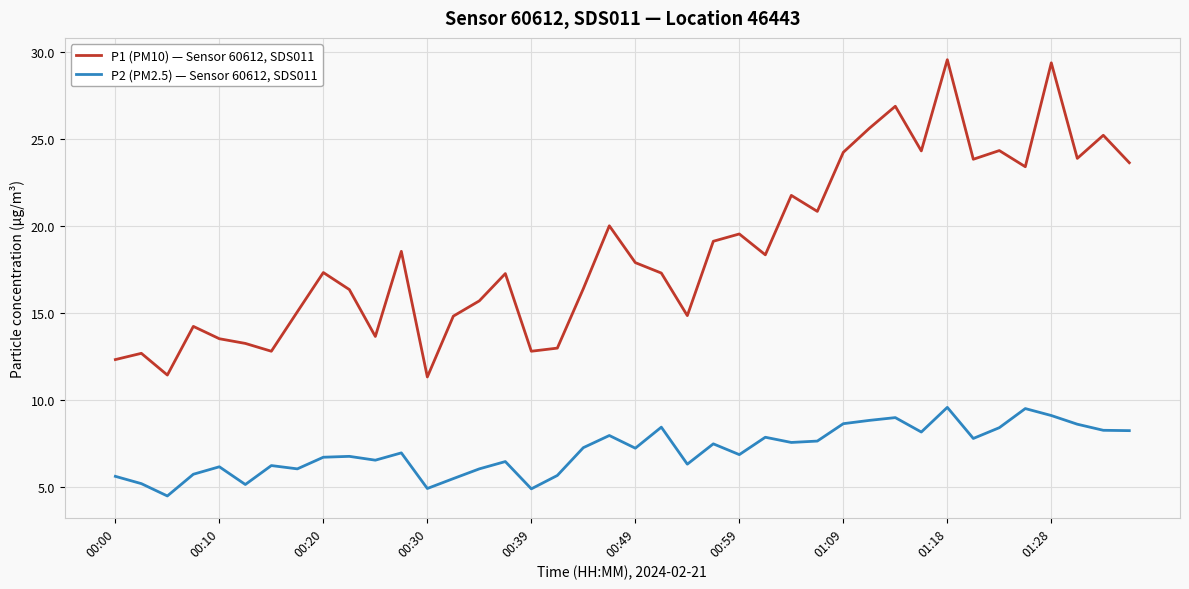

What is the difference between the maximum and minimum values in the P2 (PM2.5) — Sensor 60612, SDS011 series?

5.1